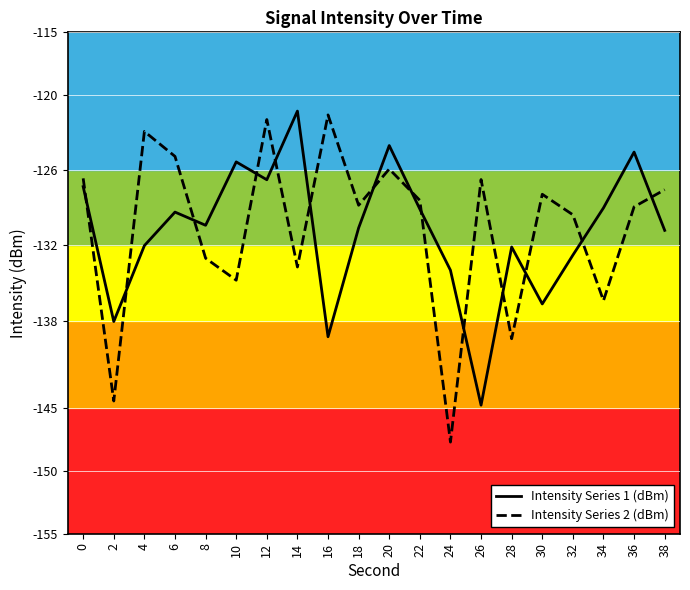

Between 22 and 36, which series saw the biggest shift?

Intensity Series 1 (dBm)